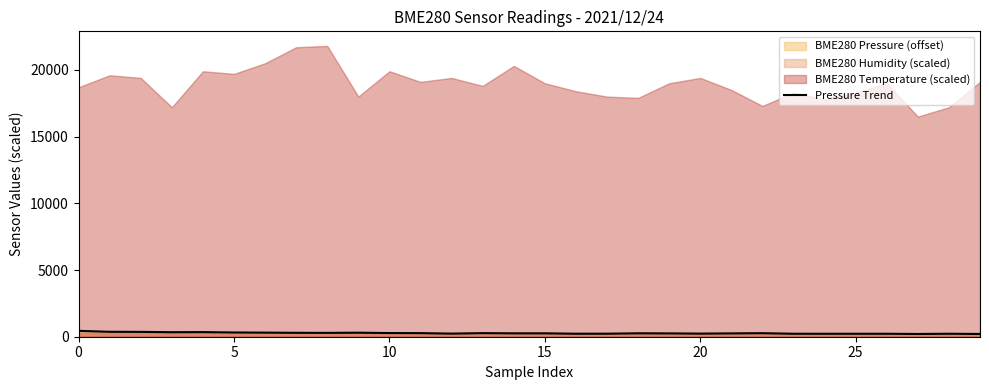

How many data points are above 256?

15